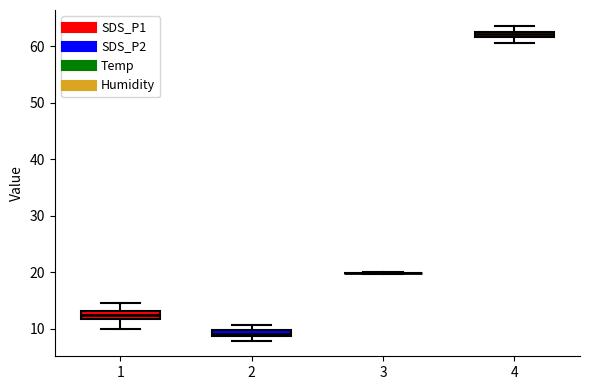

Where is the upper edge of the box at x = 4 on the y-axis? The values are not printed on the chart, so give them approximately, as read against the axis.

63